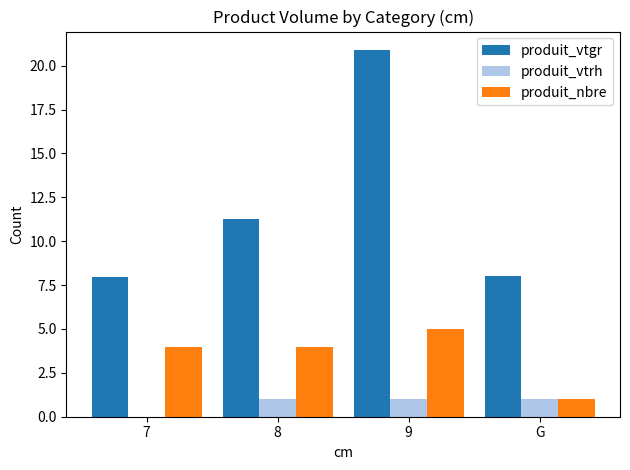

How many groups of bars are there?

4